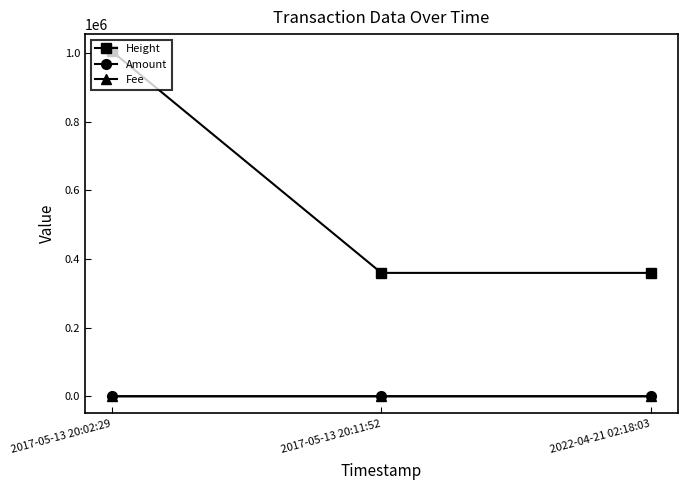

Is the value of Height at 2017-05-13 20:02:29 greater than the value of Fee at 2017-05-13 20:11:52?

Yes